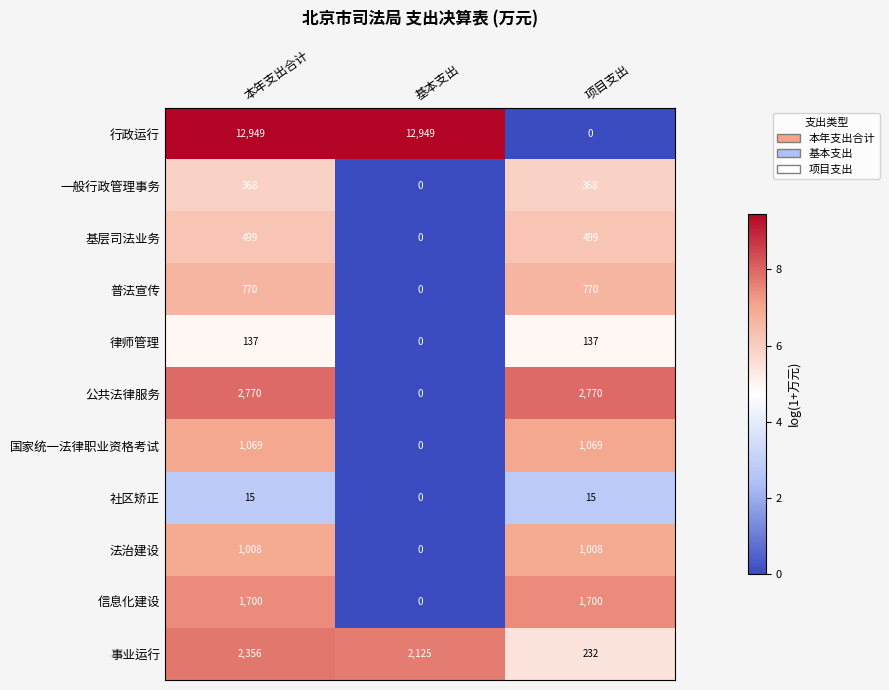

The value of 律师管理 at 本年支出合计 is 137. True or false?

True